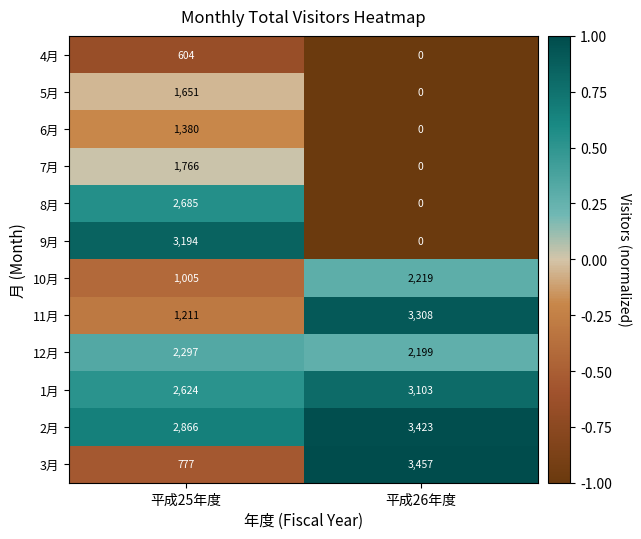

Which series has the largest range (max minus min)?

9月